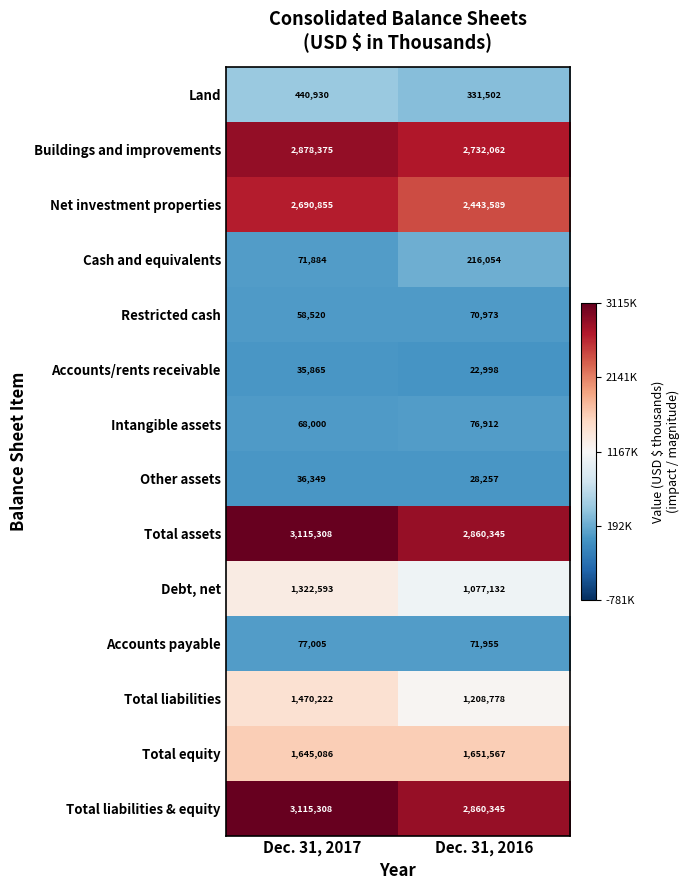

Where is Total assets nearest to the value 2987826?

Dec. 31, 2016